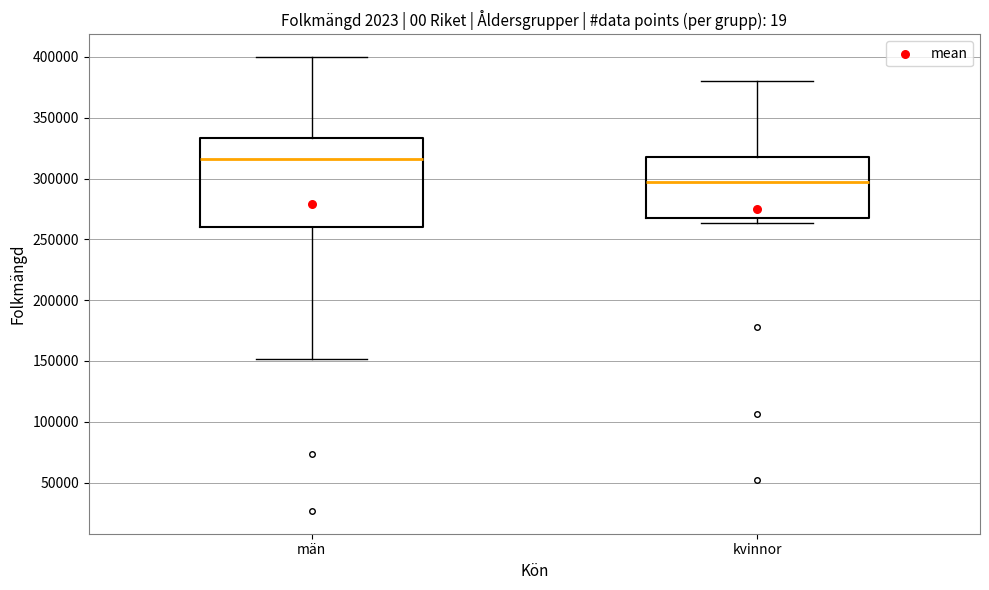

Reading left to right, read every box against the y-axis: the position of its median line, the range the box covers, and the ends of its whiskers. The values are not printed on the chart, so give them approximately, as read against the axis.

män: median 315000, box 260000 to 335000, whiskers 150000 to 400000
kvinnor: median 295000, box 270000 to 320000, whiskers 265000 to 380000